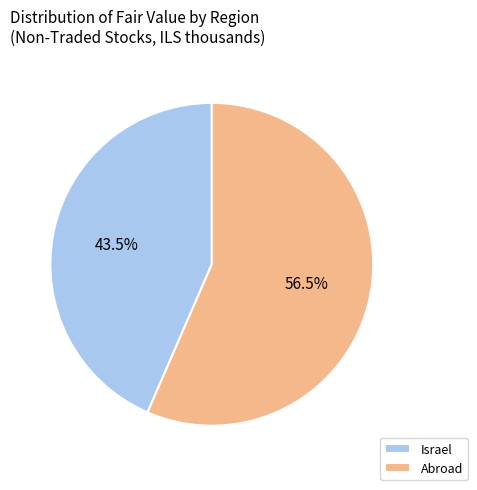

Rank the categories by value from highest to lowest.

Abroad, Israel